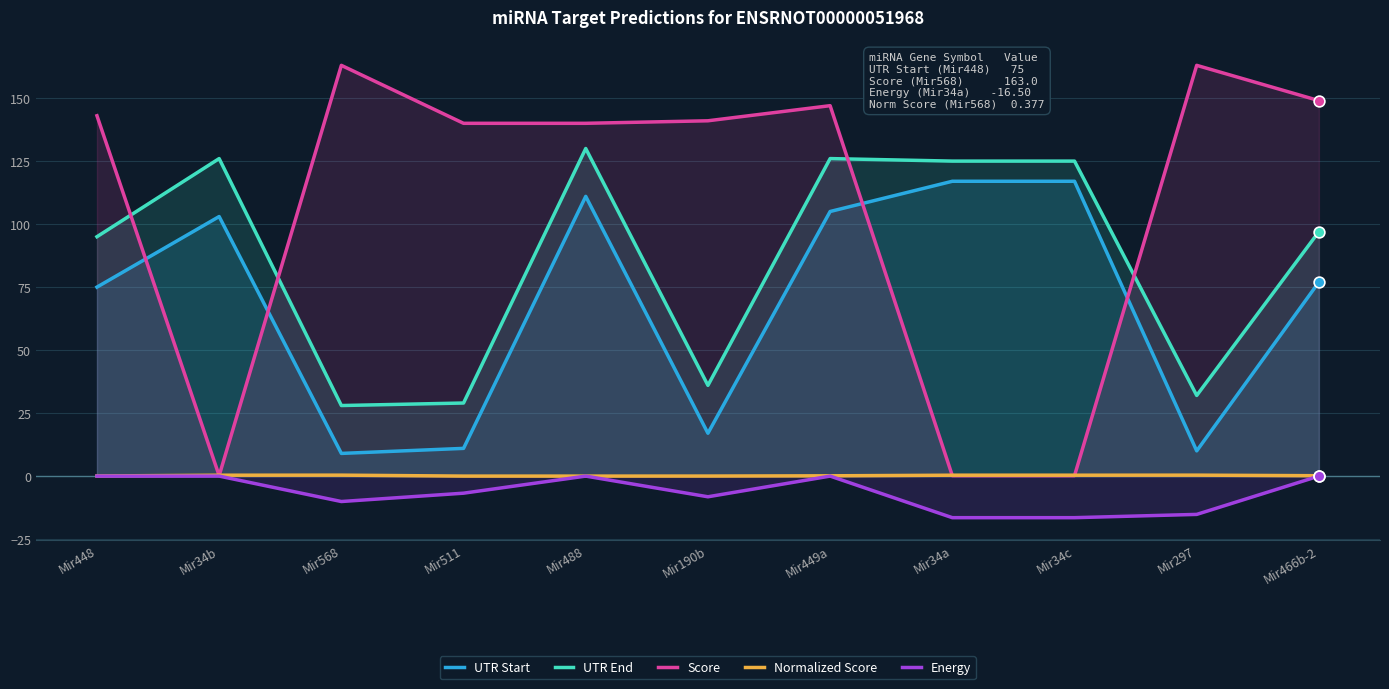

What is the total value across all series at Mir34c?

226.0